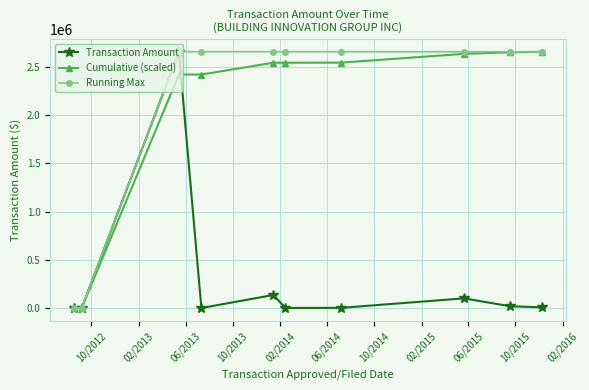

How many interior local peaks does the Transaction Amount series have?

3